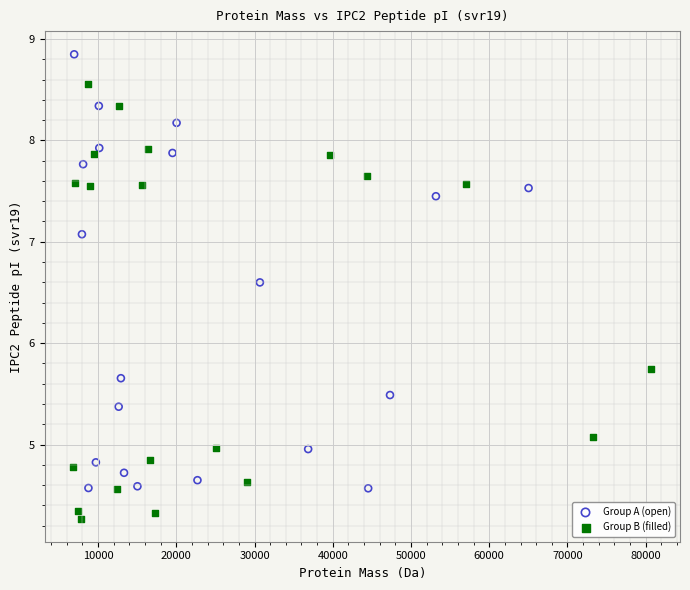

Which series reaches the minimum Y coordinate?

Group B (filled)